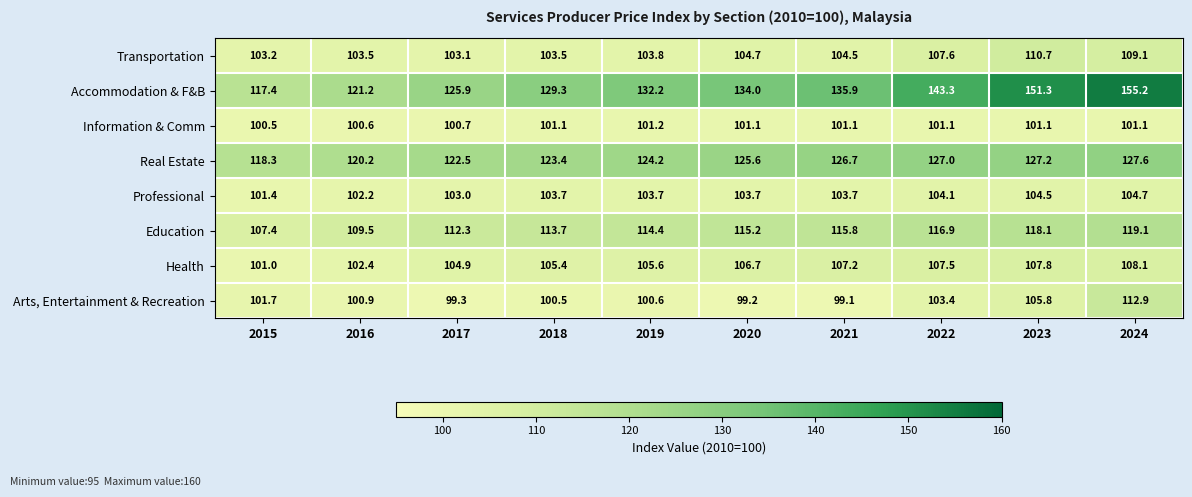

What is the difference between the highest and lowest values at 2020?

34.8